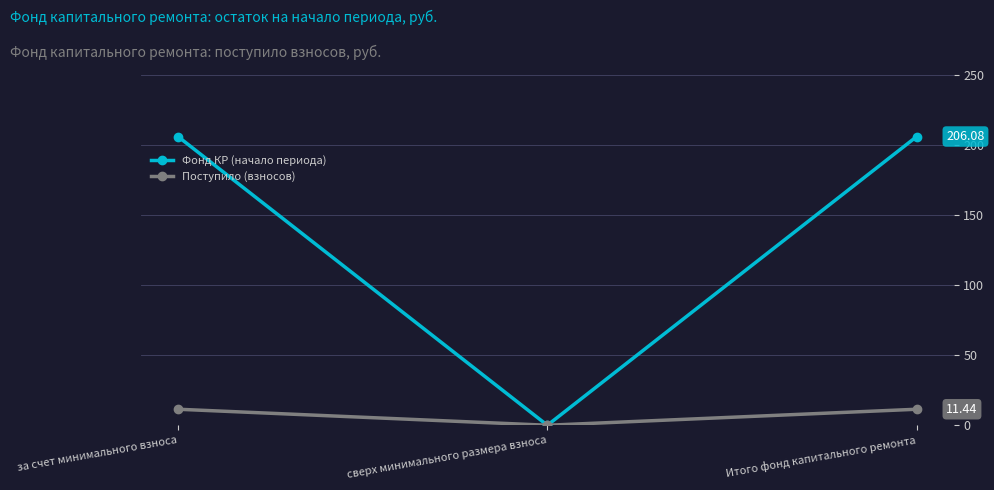

What is the total value across all series at за счет минимального взноса?

217.5